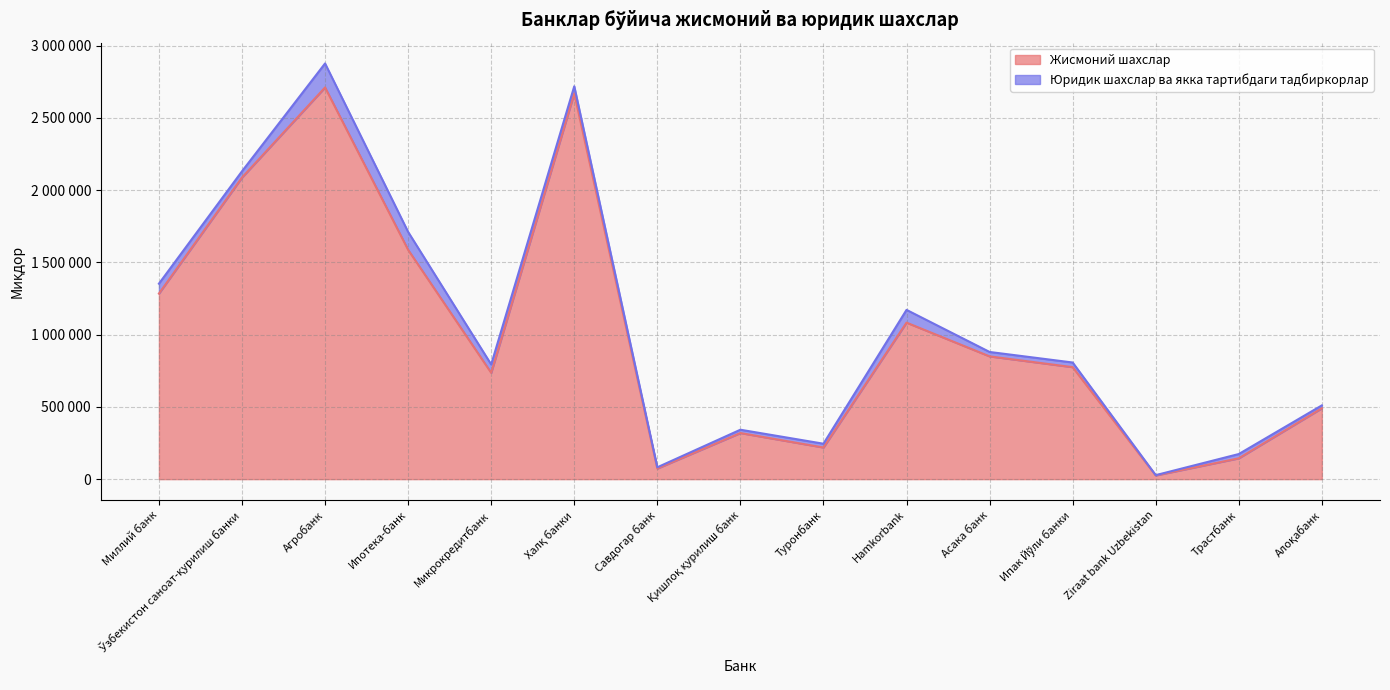

Does the chart display data point markers on the line(s)?

No